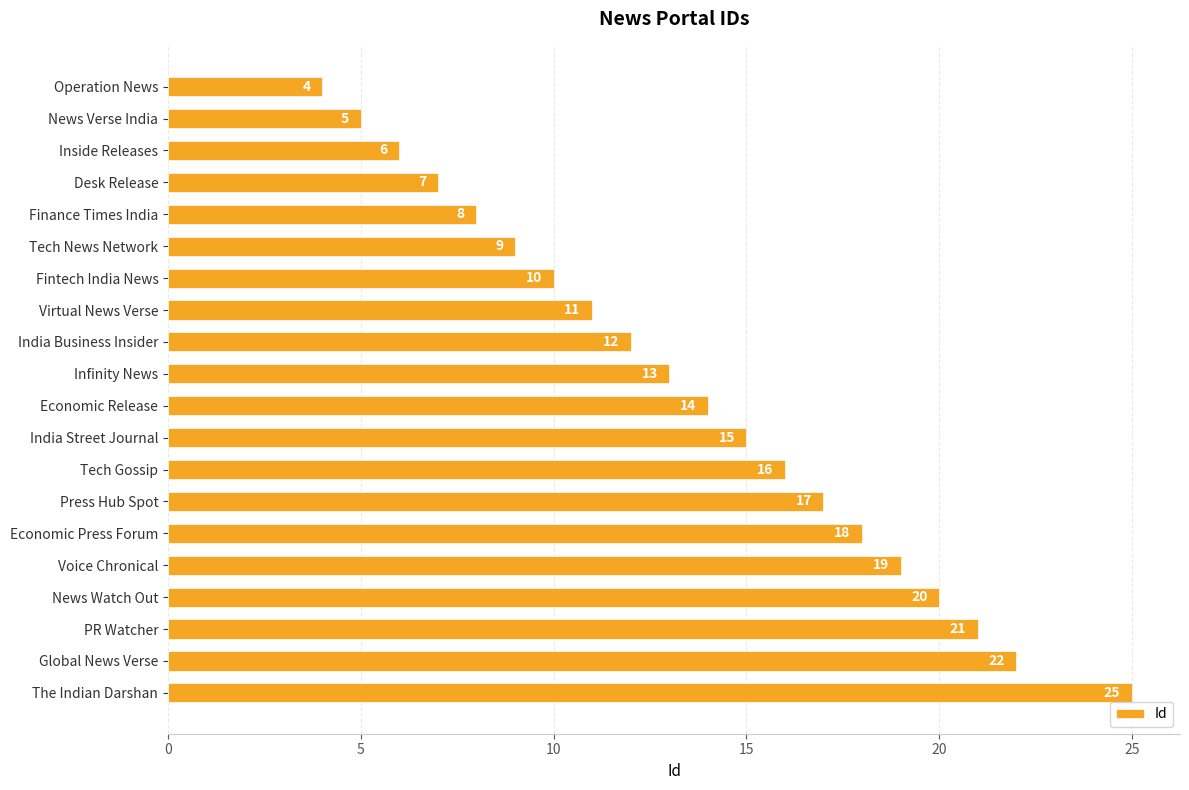

Reading top to bottom, extract all data points from this chart.

Operation News=4	News Verse India=5	Inside Releases=6	Desk Release=7	Finance Times India=8	Tech News Network=9	Fintech India News=10	Virtual News Verse=11	India Business Insider=12	Infinity News=13	Economic Release=14	India Street Journal=15	Tech Gossip=16	Press Hub Spot=17	Economic Press Forum=18	Voice Chronical=19	News Watch Out=20	PR Watcher=21	Global News Verse=22	The Indian Darshan=25